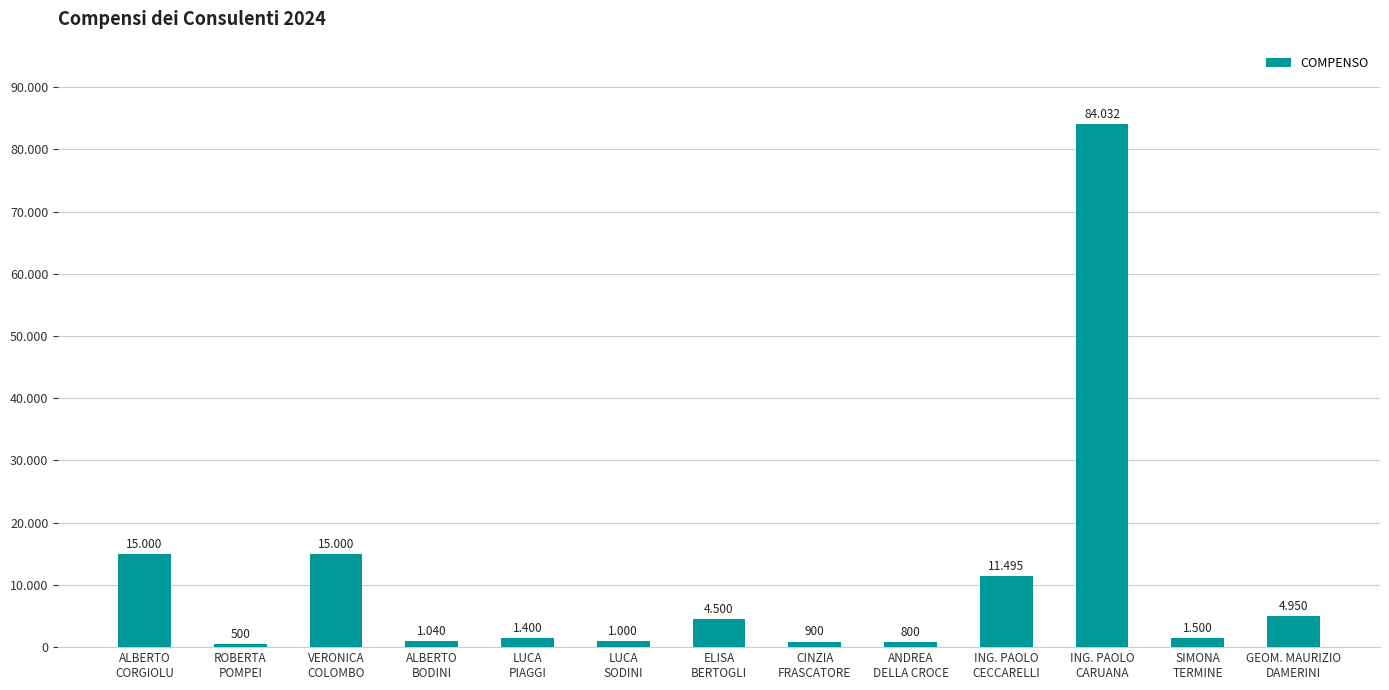

Reading left to right, what are all the values shown in this chart?

ALBERTO
CORGIOLU=15000	ROBERTA
POMPEI=500	VERONICA
COLOMBO=15000	ALBERTO
BODINI=1040	LUCA
PIAGGI=1400	LUCA
SODINI=1000	ELISA
BERTOGLI=4500	CINZIA
FRASCATORE=900	ANDREA
DELLA CROCE=800	ING. PAOLO
CECCARELLI=11495	ING. PAOLO
CARUANA=84032	SIMONA
TERMINE=1500	GEOM. MAURIZIO
DAMERINI=4950